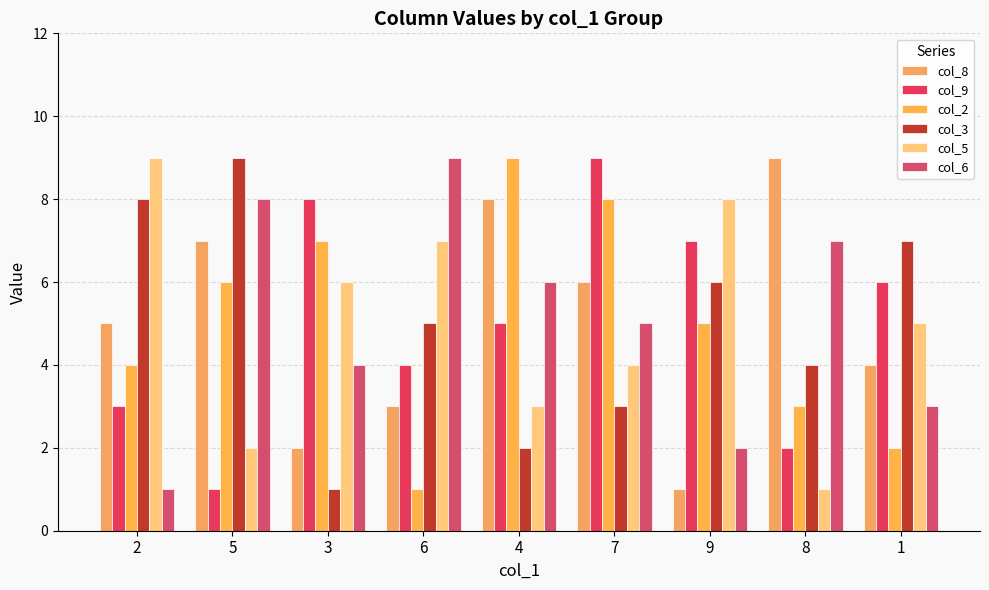

What are all the series names shown in the legend?

col_8, col_9, col_2, col_3, col_5, col_6